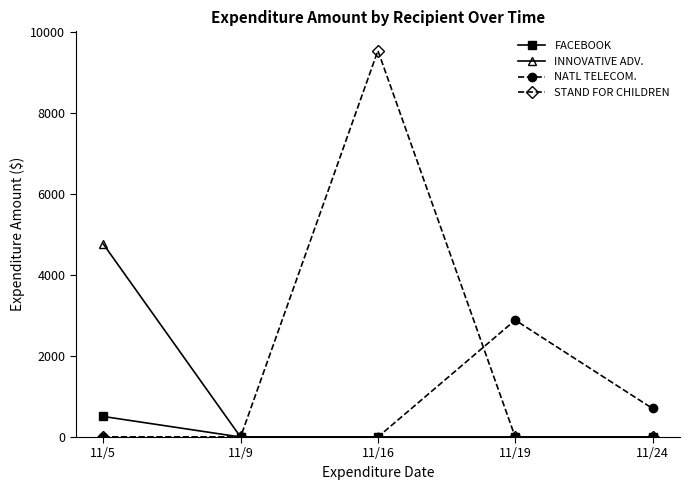

Reading left to right, extract all data points from this chart.

FACEBOOK: 11/5=507.8	11/9=0.0	11/16=0.0	11/19=0.0	11/24=0.0
INNOVATIVE ADV.: 11/5=4767.9	11/9=0.0	11/16=0.0	11/19=0.0	11/24=0.0
NATL TELECOM.: 11/5=0.0	11/9=0.0	11/16=0.0	11/19=2888.0	11/24=705.0
STAND FOR CHILDREN: 11/5=0.0	11/9=0.0	11/16=9543.9	11/19=0.0	11/24=0.0